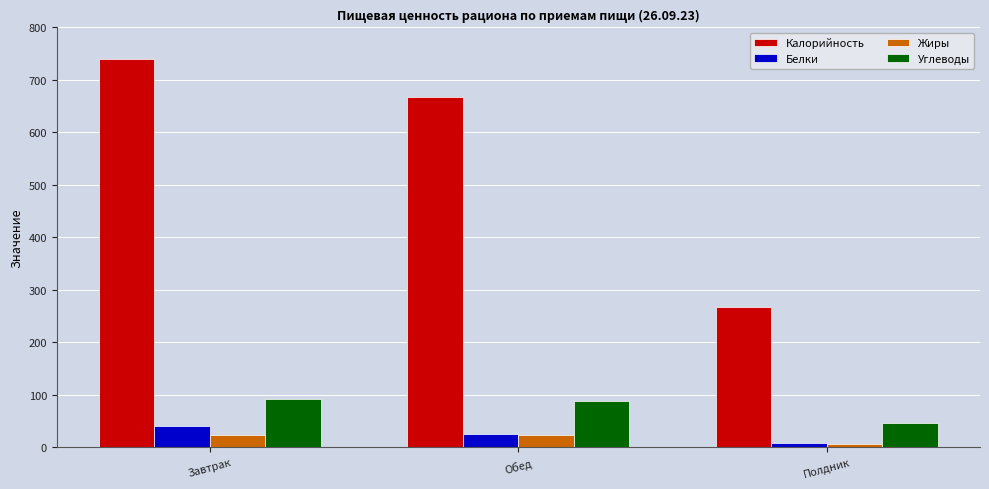

What is the value of the Белки bar at the 2nd from the left?

25.1